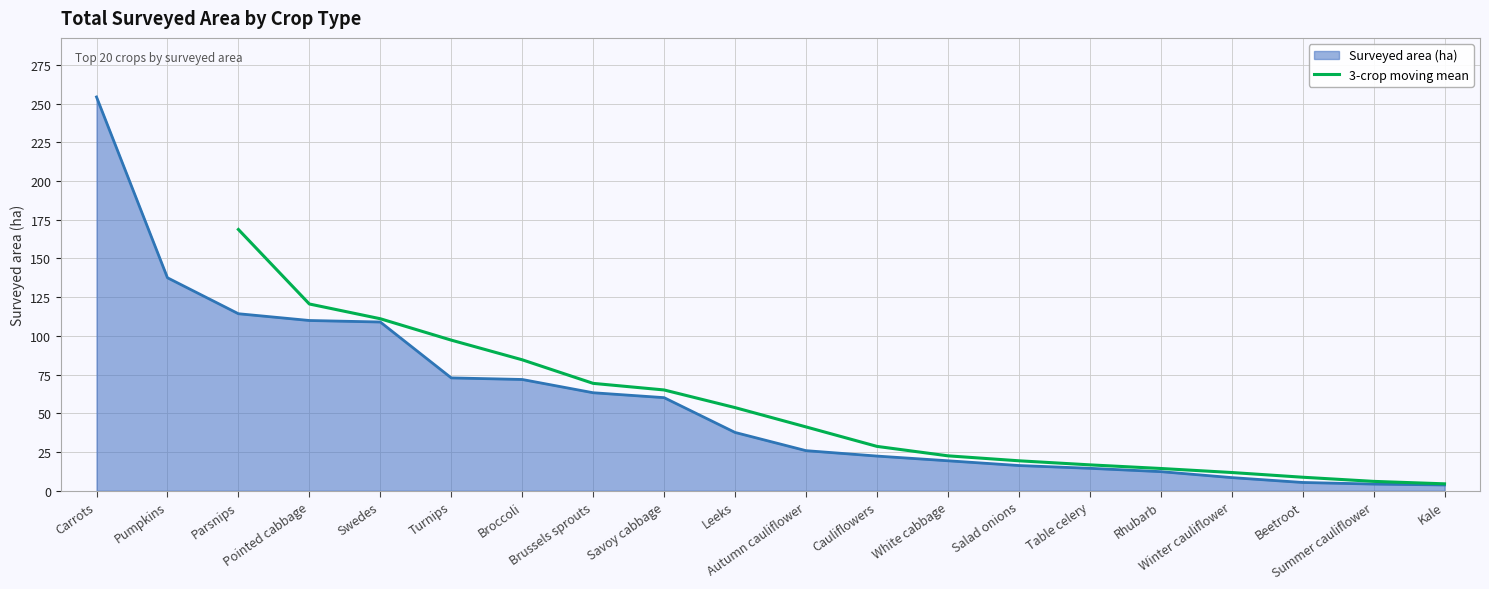

What is the difference between the maximum and minimum values?

164.3